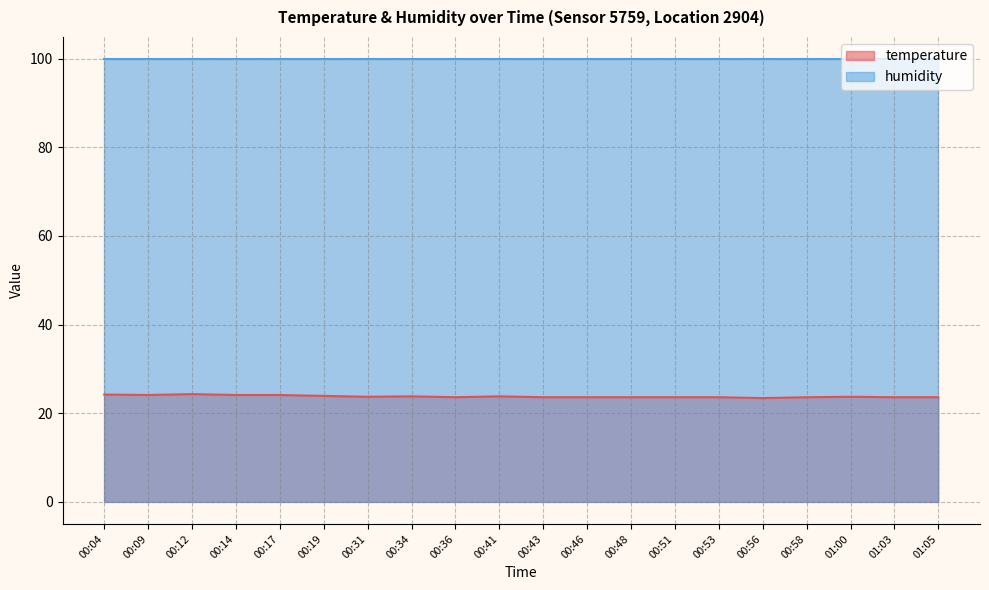

Reading left to right, what are all the values shown in this chart?

24.2	24.1	24.3	24.1	24.1	23.9	23.7	23.8	23.6	23.8	23.6	23.6	23.6	23.6	23.6	23.4	23.6	23.7	23.6	23.6